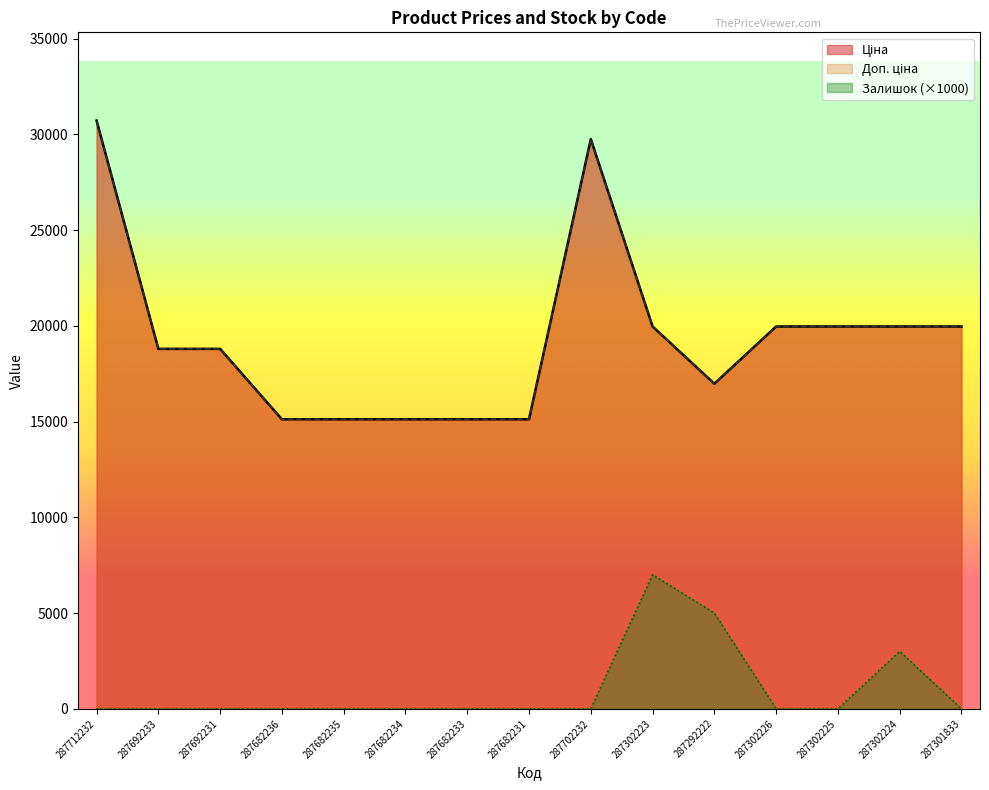

What is the total value across all series at 287682234?

30240.0